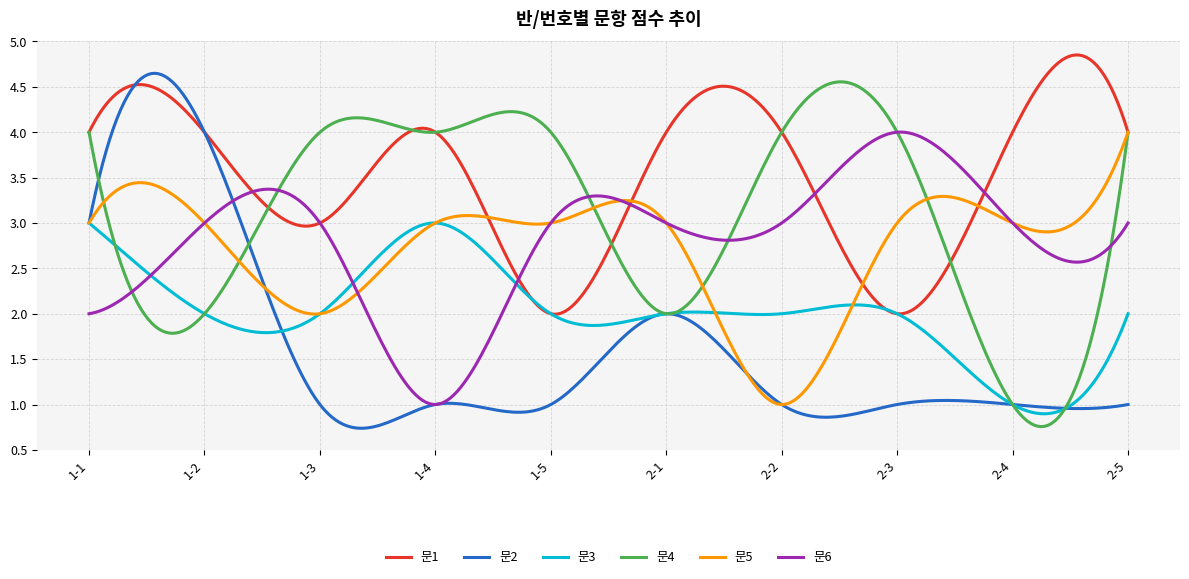

Which series has the largest total across all categories?

문1